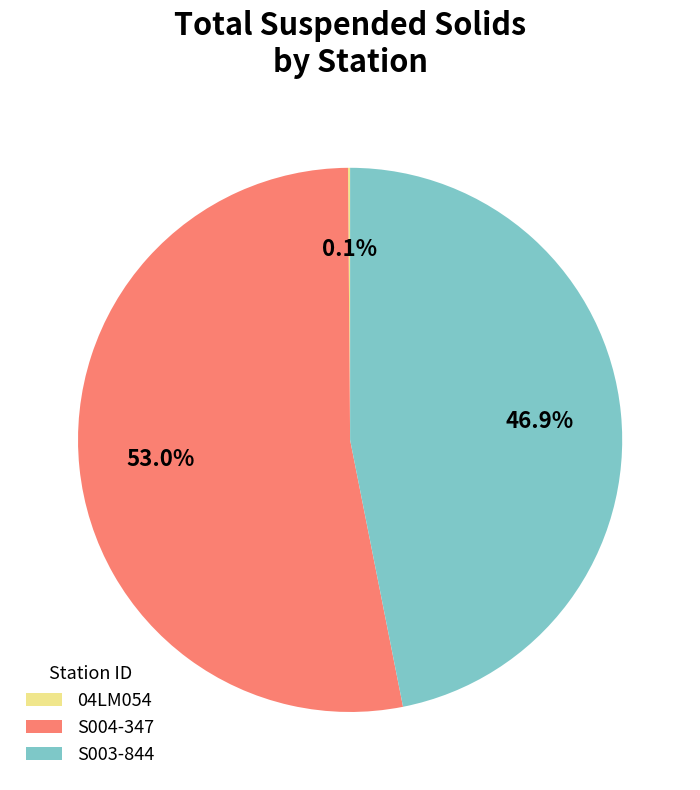

What is the largest slice in the pie chart?

S004-347